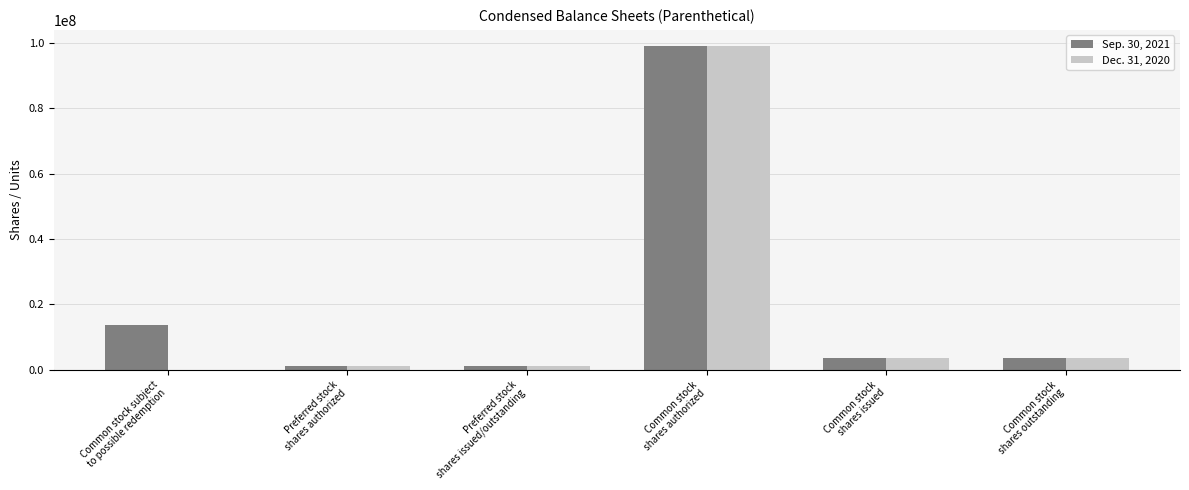

Are the bars grouped side by side (vs. stacked)?

Yes